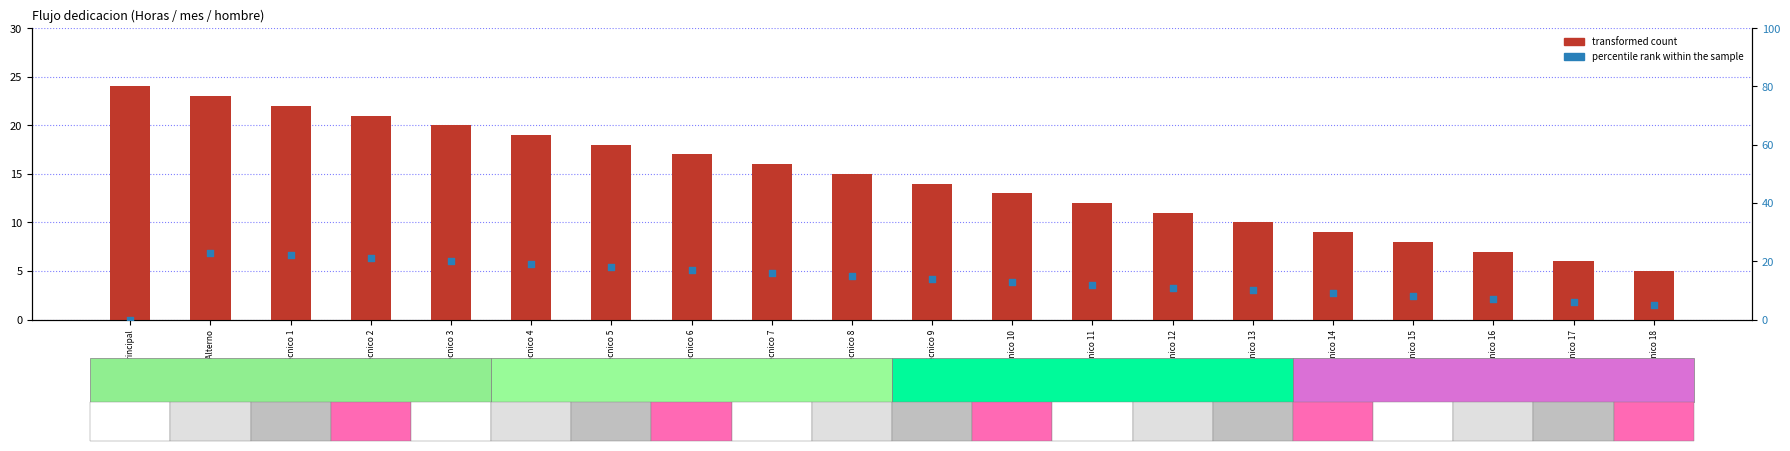

Which series has the largest total across all categories?

Total horas 2020